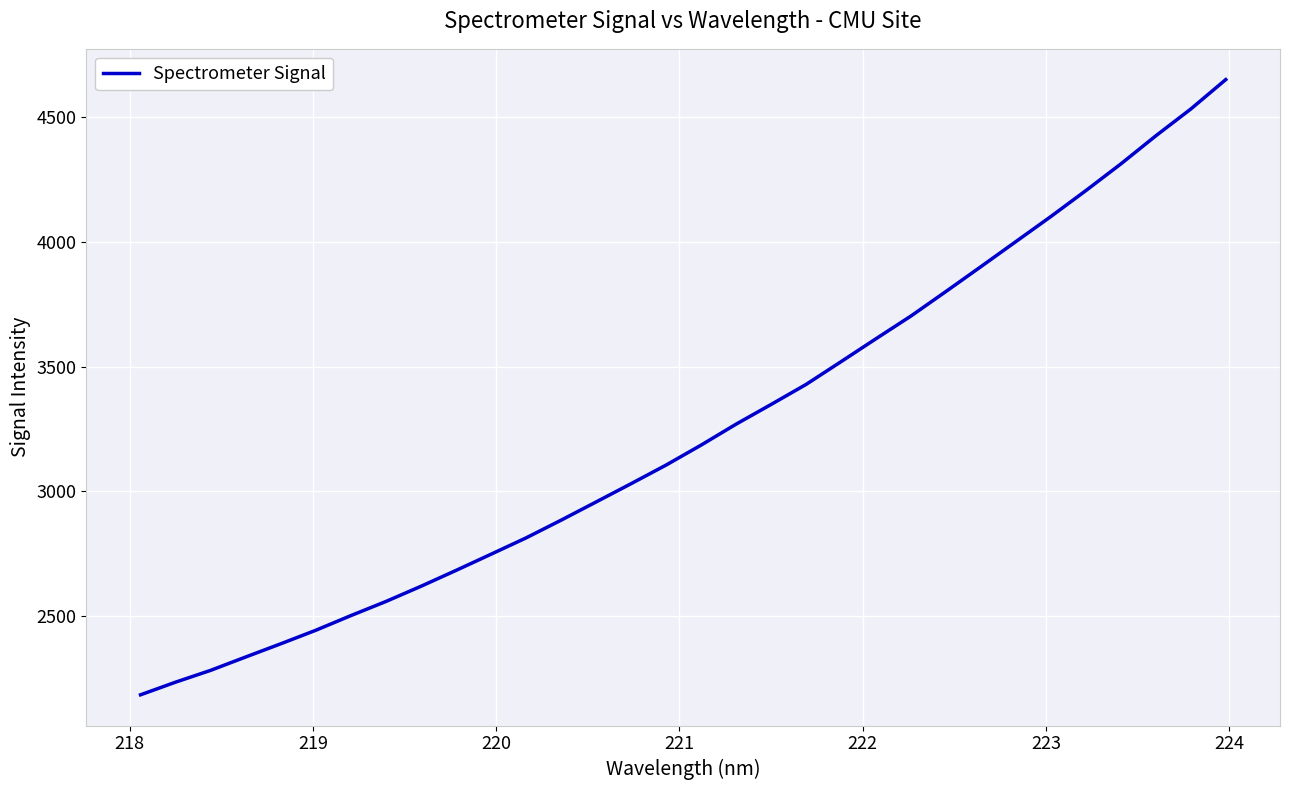

What is the minimum value shown in the chart?

2184.5